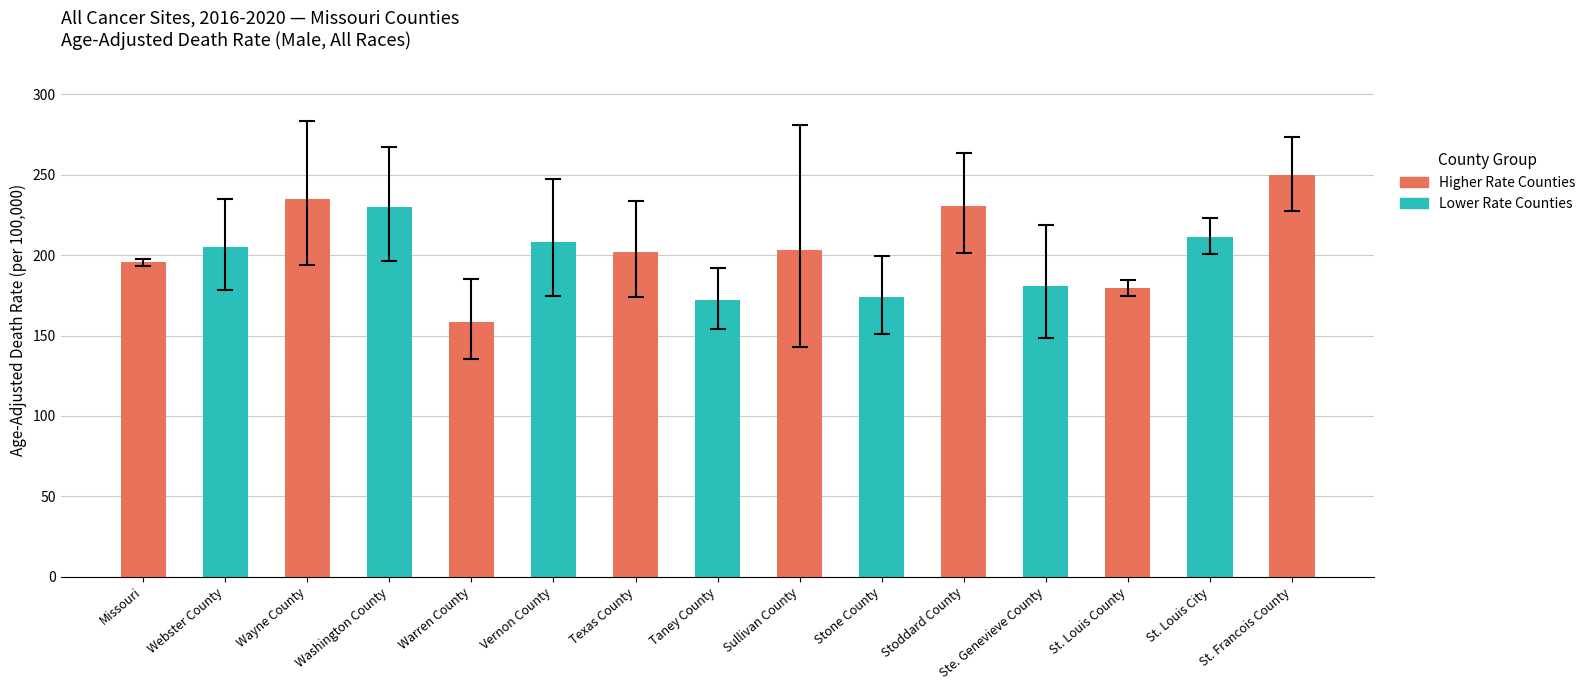

True or false: the data shows 370.8 at Stoddard County.

False